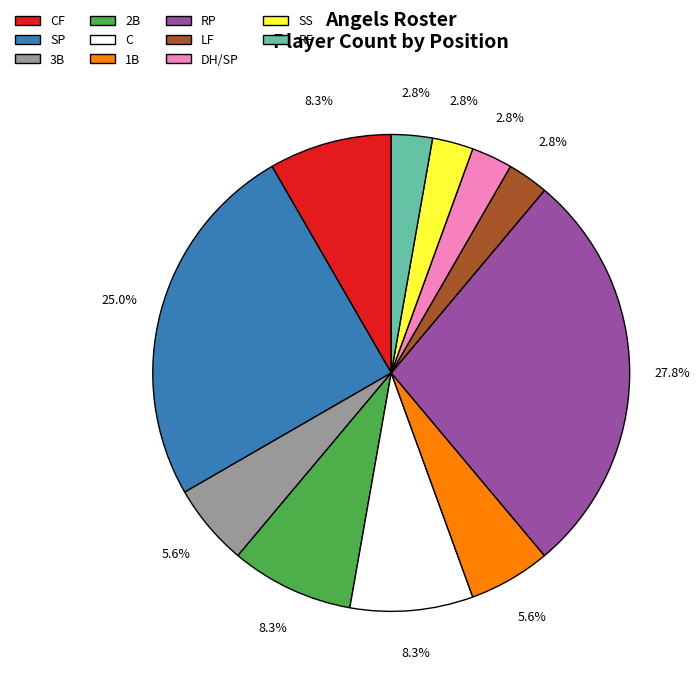

Is there a majority slice in this chart?

No